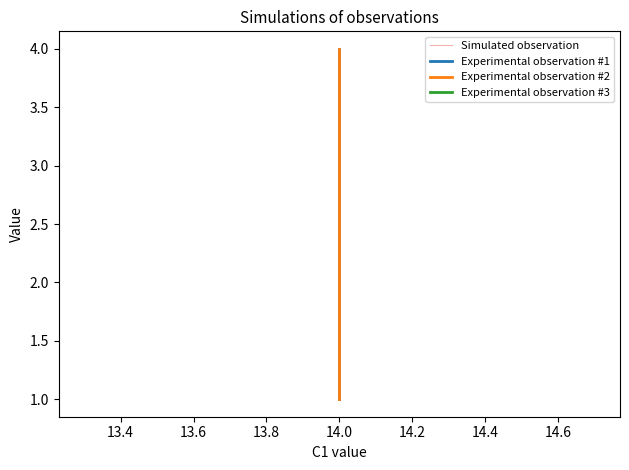

What is the lowest value of the Experimental observation #3 series?

3